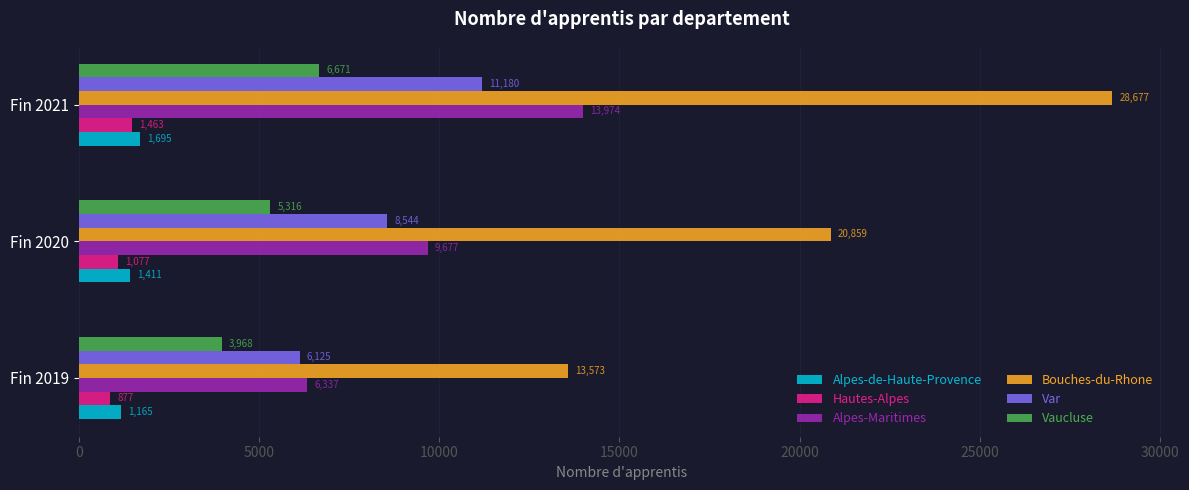

Between Fin 2019 and Fin 2021, which series saw the biggest shift?

Bouches-du-Rhone